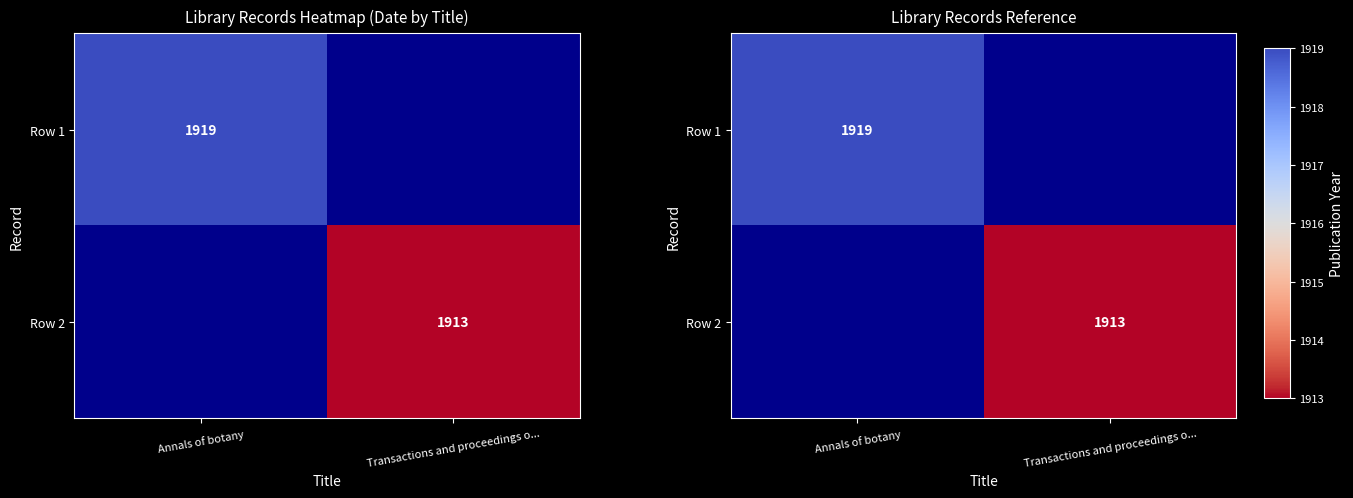

What is the greatest value displayed?

1919.0